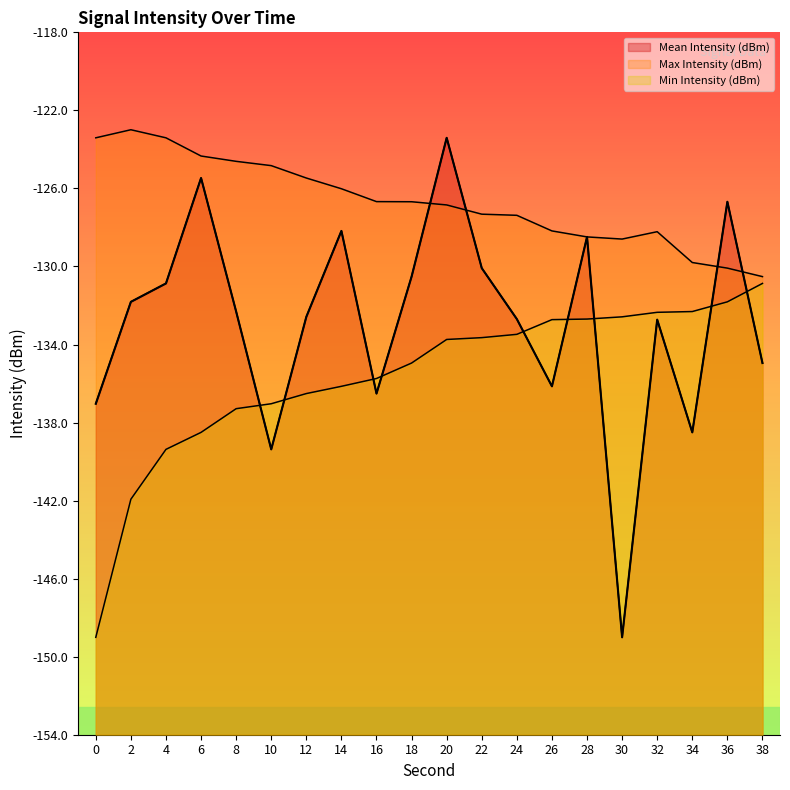

Which series has the largest total across all categories?

Max Intensity (dBm)